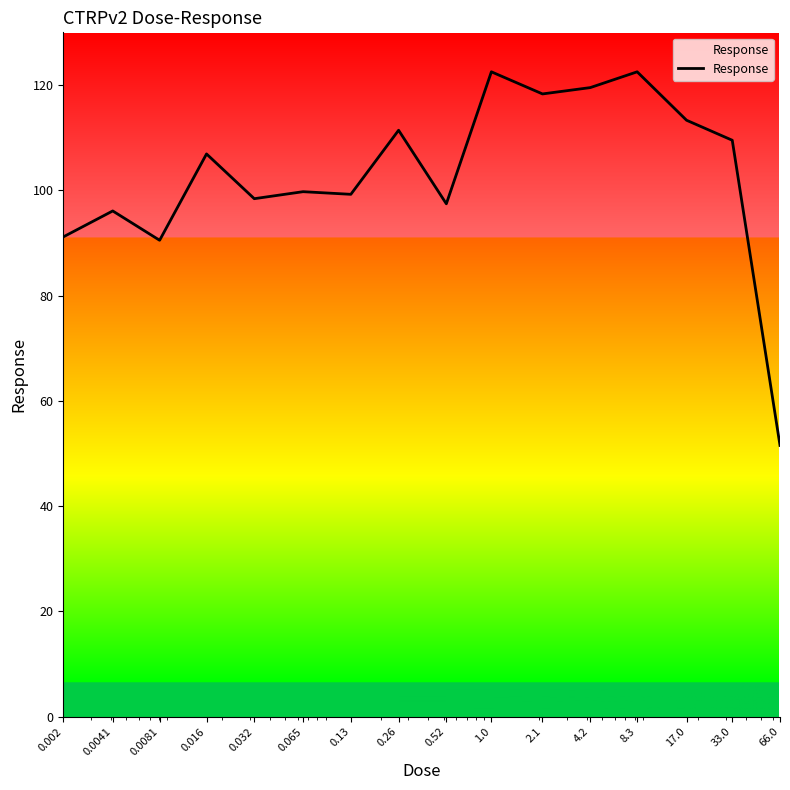

What is the difference between the maximum and minimum values?

71.0